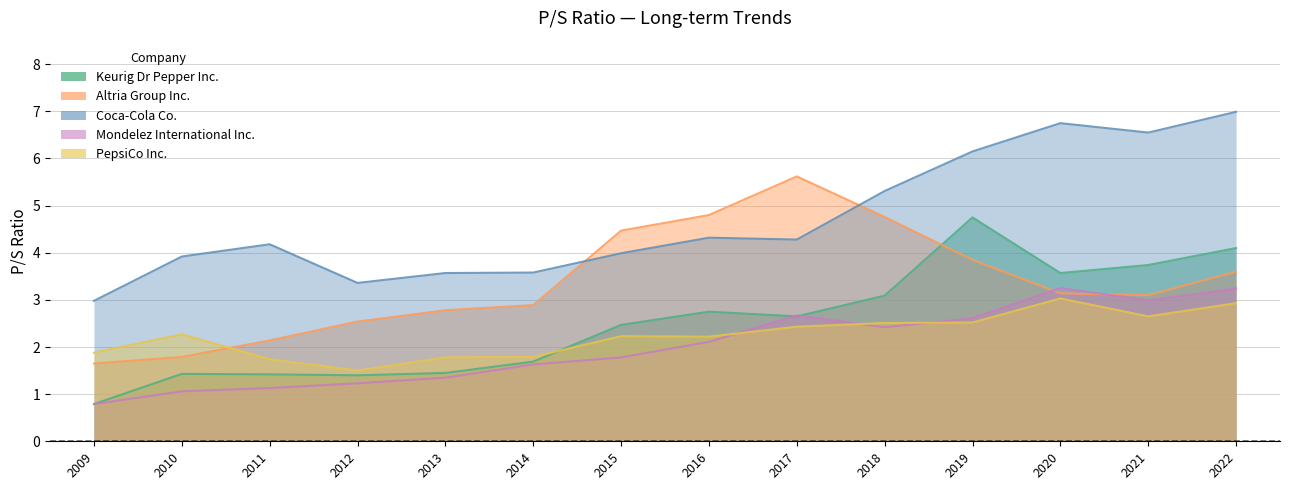

Between 2014 and 2021, which is larger?

2021